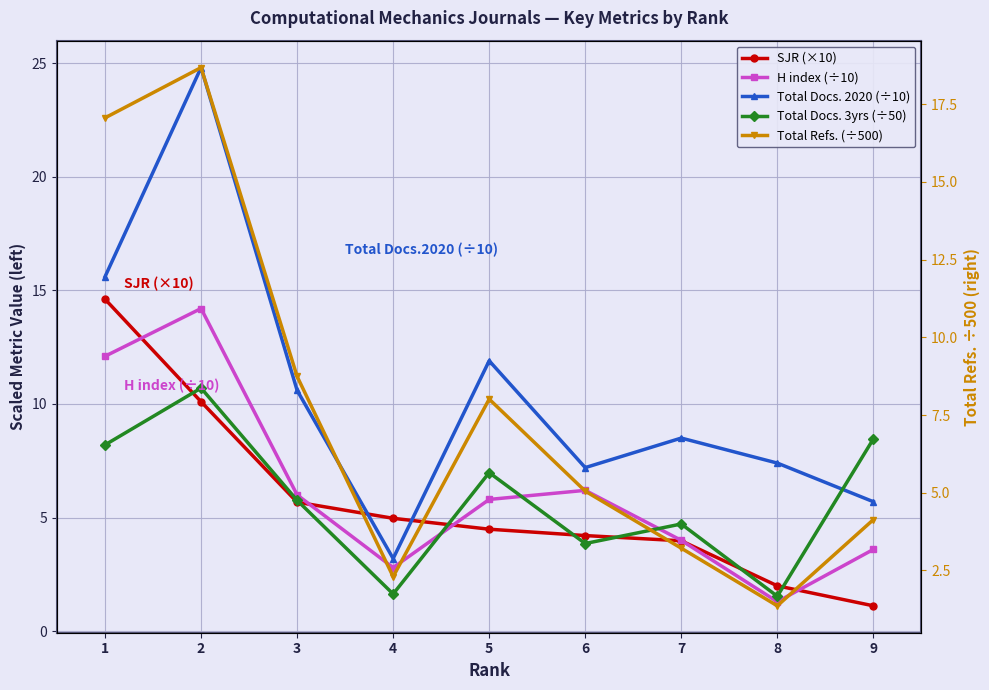

Is it true that Total Docs. 3yrs (÷50) equals 5.8 at 3?

True